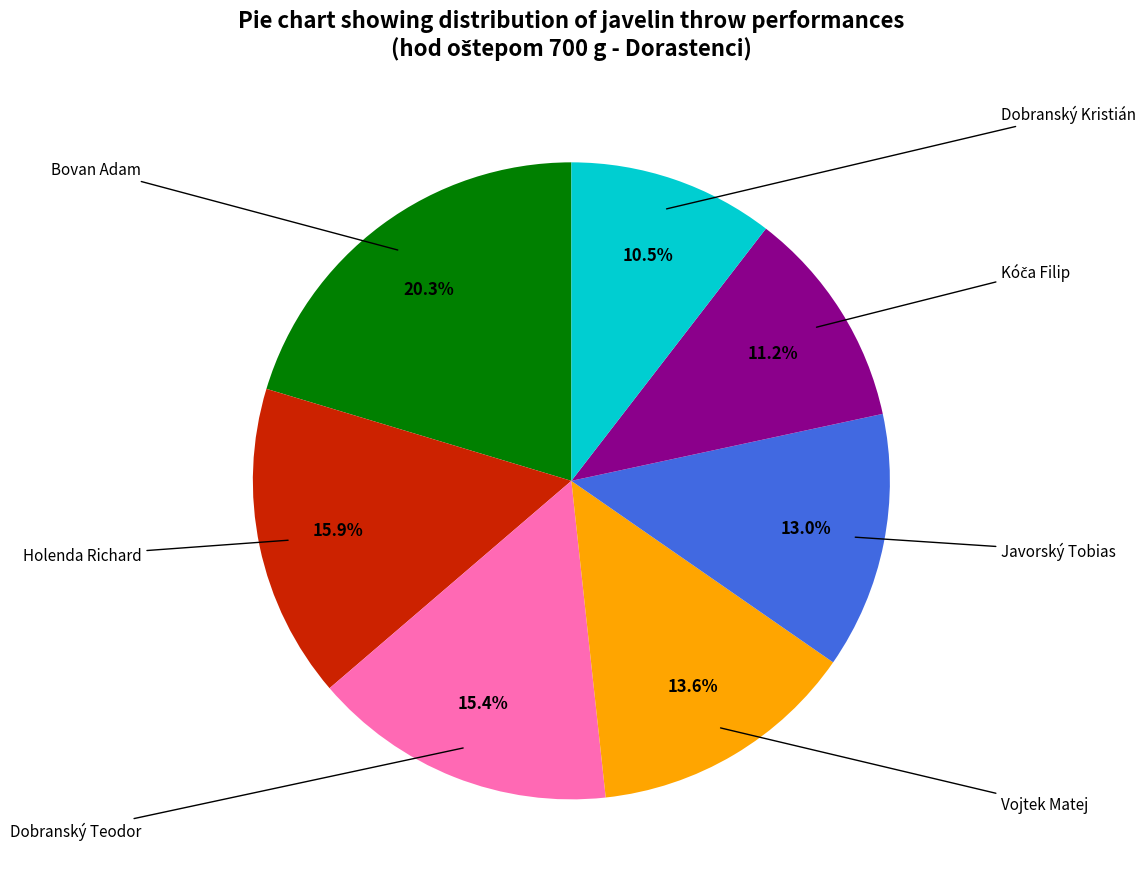

Does any single category account for the majority?

No